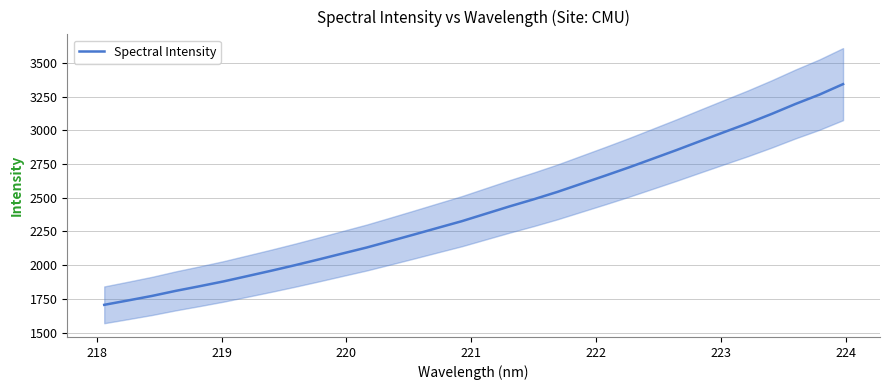

The chart shows a value of 5536.9 at 29. True or false?

False